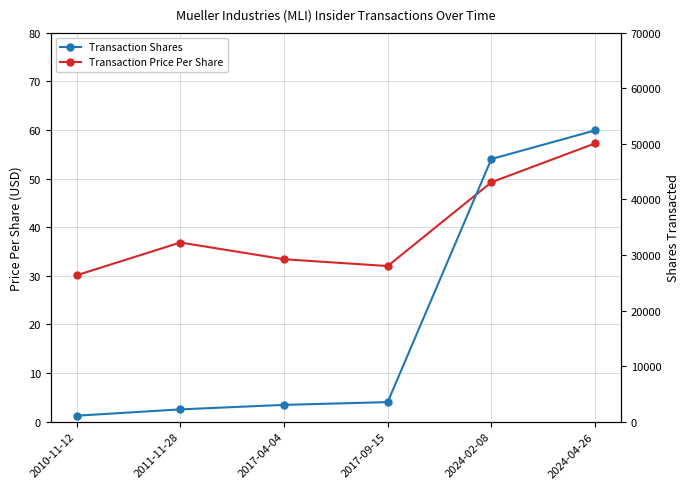

Which category has the lowest value across all series?

2010-11-12